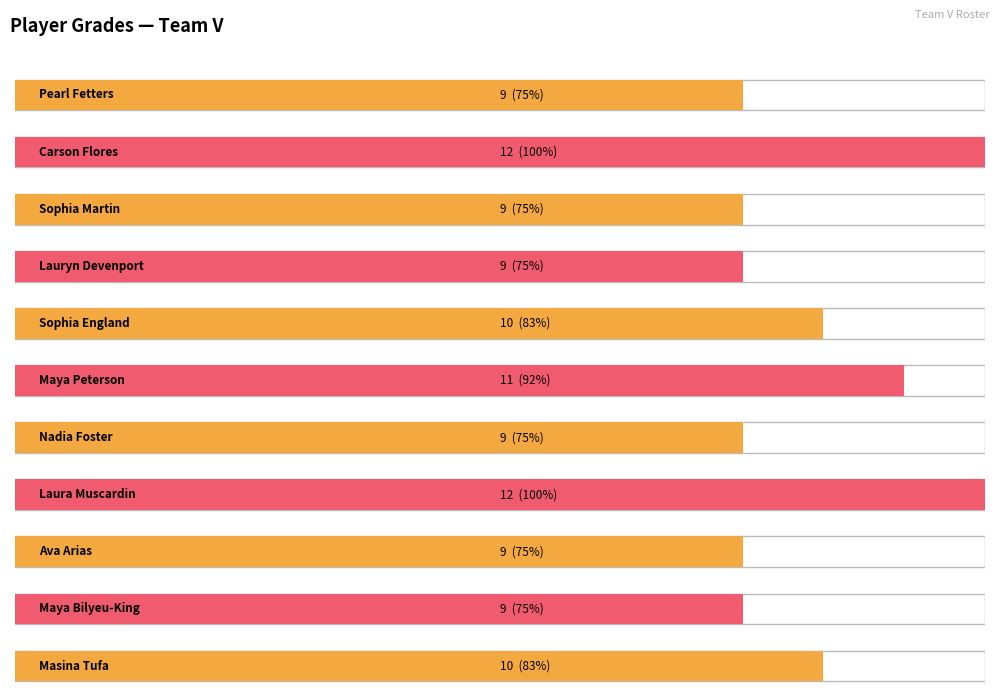

Rank the categories by value from lowest to highest.

Pearl Fetters, Sophia Martin, Lauryn Devenport, Nadia Foster, Ava Arias, Maya Bilyeu-King, Sophia England, Masina Tufa, Maya Peterson, Carson Flores, Laura Muscardin